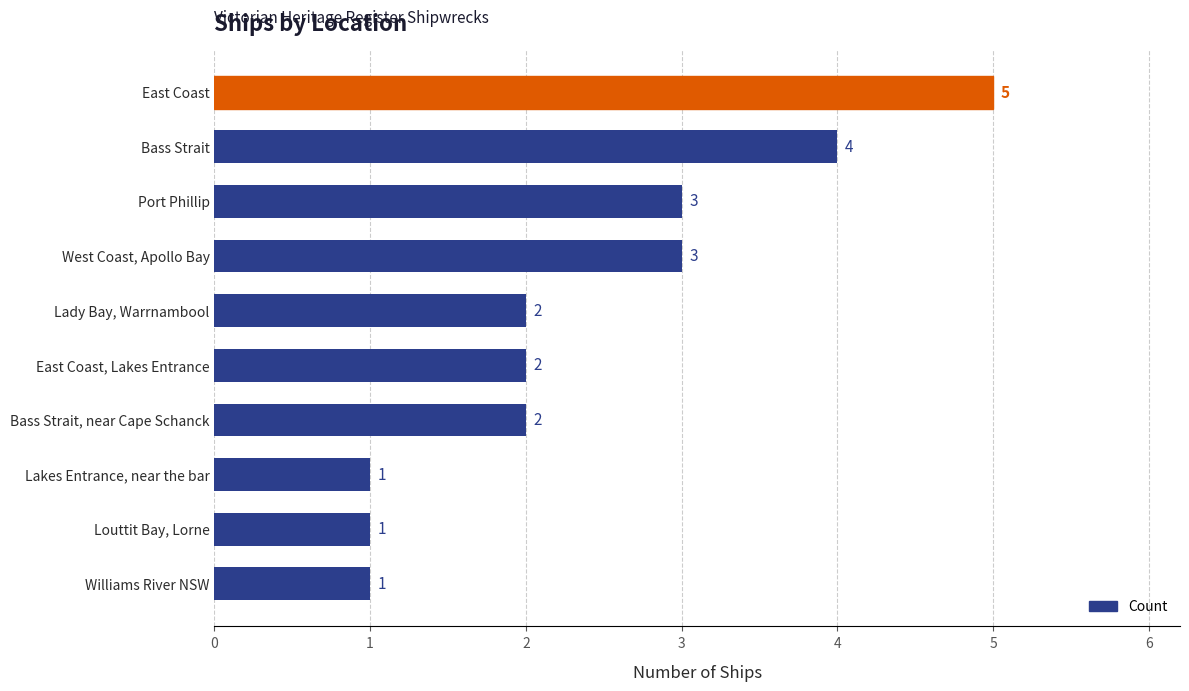

The chart shows a value of 1 at Bass Strait, near Cape Schanck. True or false?

False